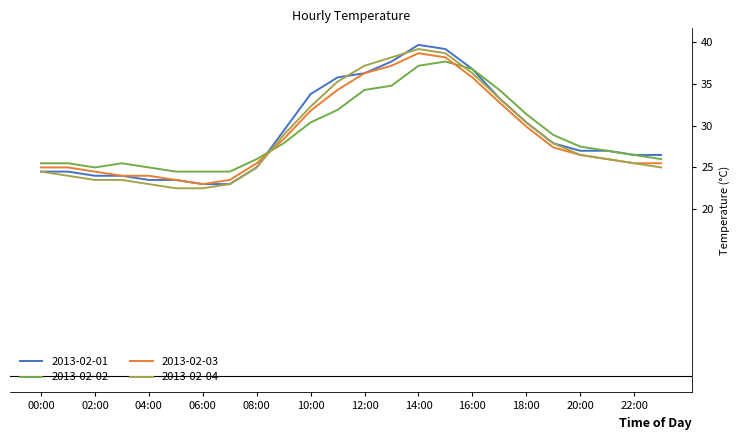

What is the maximum value for 2013-02-02?

37.7